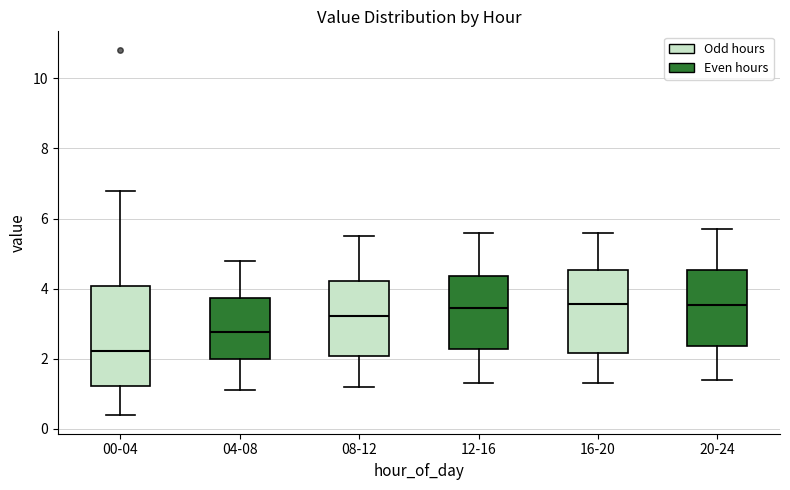

Which box's median line is the lowest?

00-04